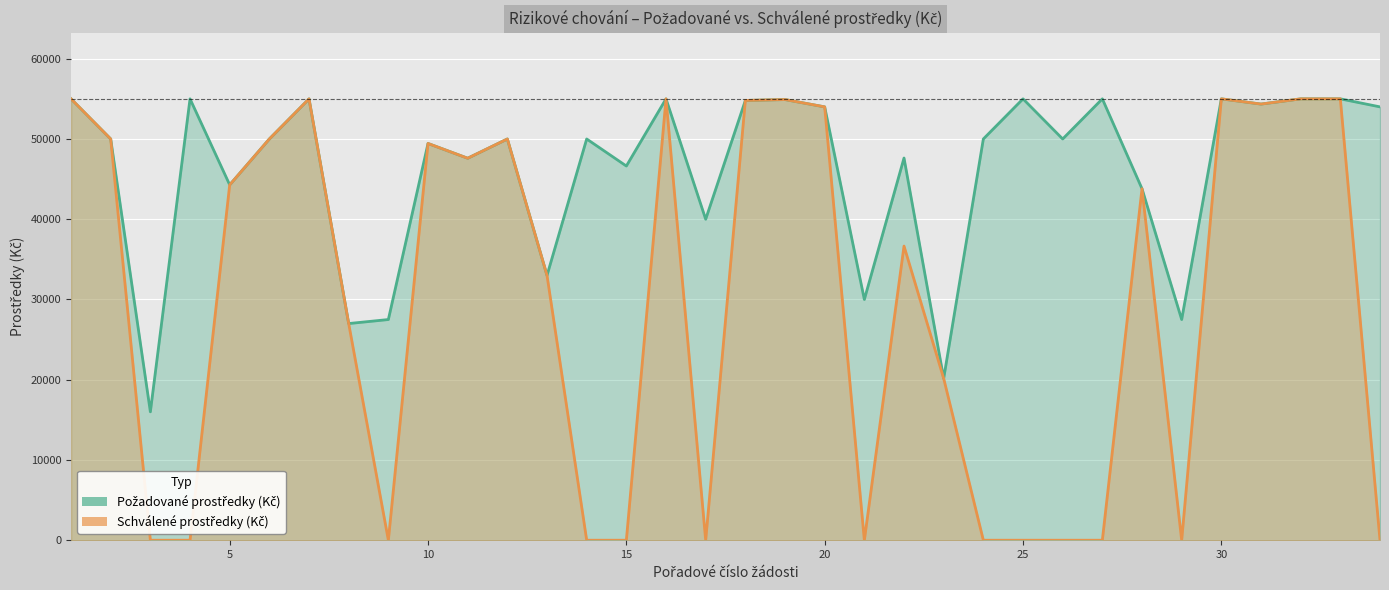

At 5, list the series in order from largest to smallest.

Požadované prostředky (Kč), Schválené prostředky (Kč)